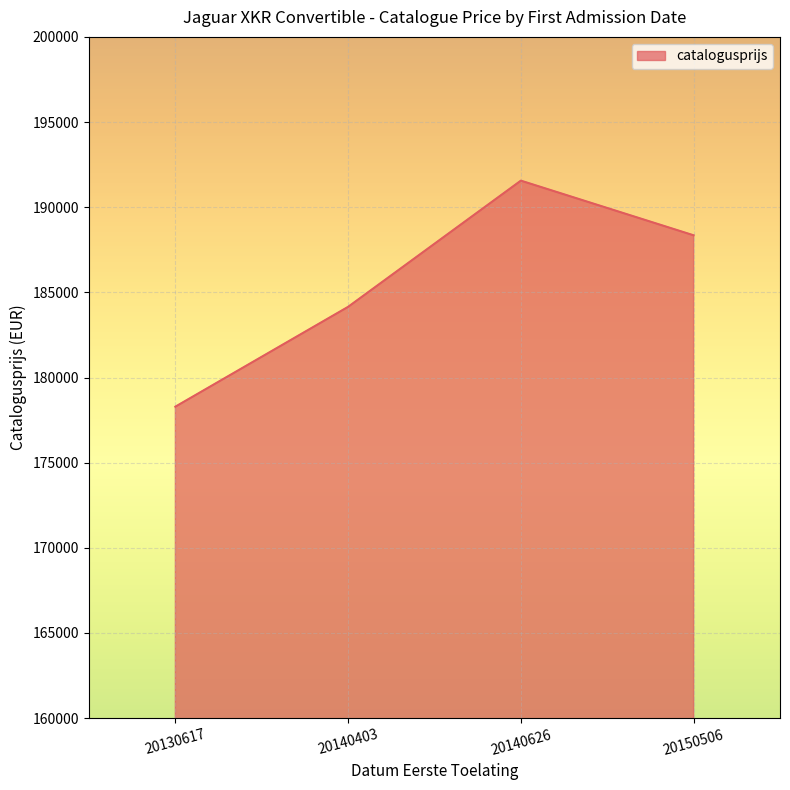

How many interior local peaks (higher than both neighbors) does the data have?

1